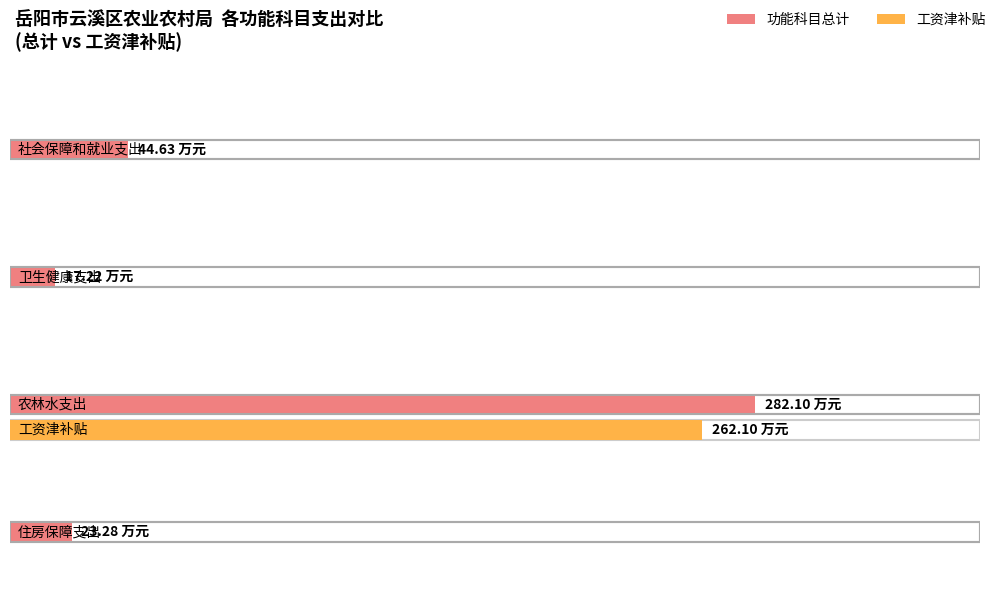

At which category is the sum across all series the highest?

农林水支出(213)